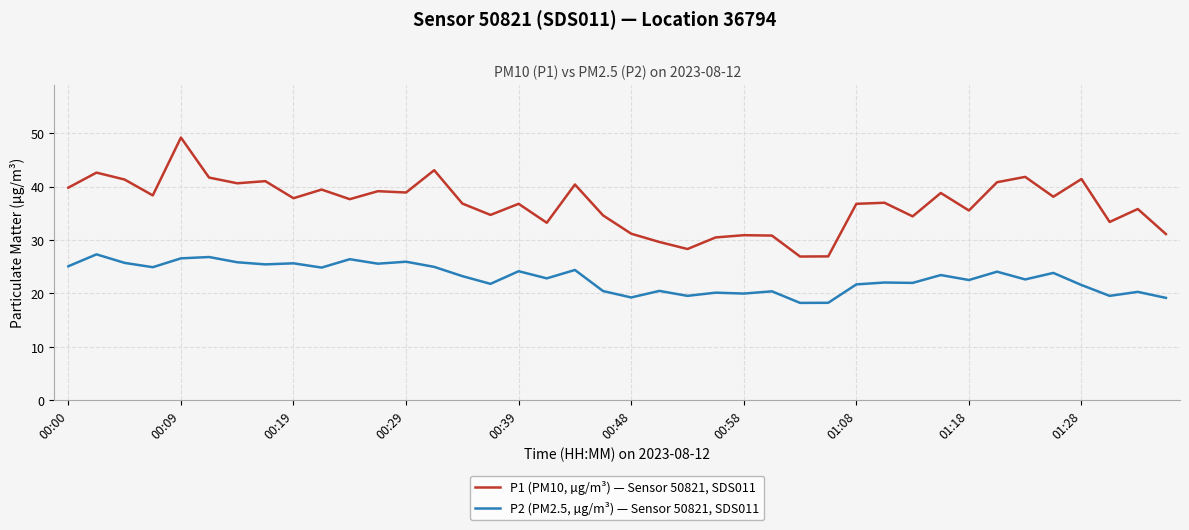

Which series has the largest total across all categories?

P1 (PM10, µg/m³) — Sensor 50821, SDS011